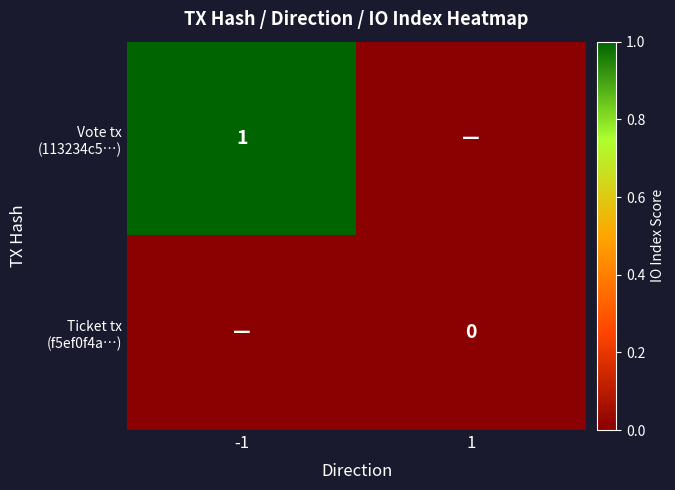

Is the value of Vote tx (113234c5…) at -1 greater than the value of Ticket tx (f5ef0f4a…) at -1?

Yes